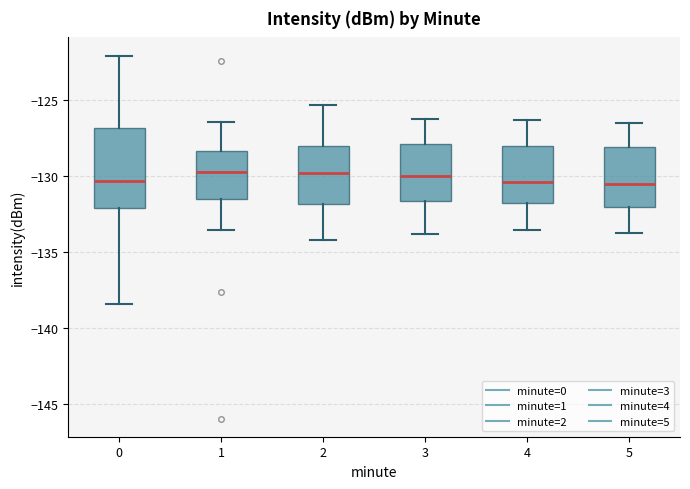

Reading left to right, transcribe this box plot: for each box, give where its median line is, the range the box spans, and where its two whiskers end, as read against the y-axis. The values are not printed on the chart, so give them approximately, as read against the axis.

0: median -130.5, box -132.0 to -127.0, whiskers -138.5 to -122.0
1: median -129.5, box -131.5 to -128.5, whiskers -133.5 to -126.5
2: median -130.0, box -132.0 to -128.0, whiskers -134.0 to -125.5
3: median -130.0, box -131.5 to -128.0, whiskers -134.0 to -126.0
4: median -130.5, box -131.5 to -128.0, whiskers -133.5 to -126.5
5: median -130.5, box -132.0 to -128.0, whiskers -133.5 to -126.5